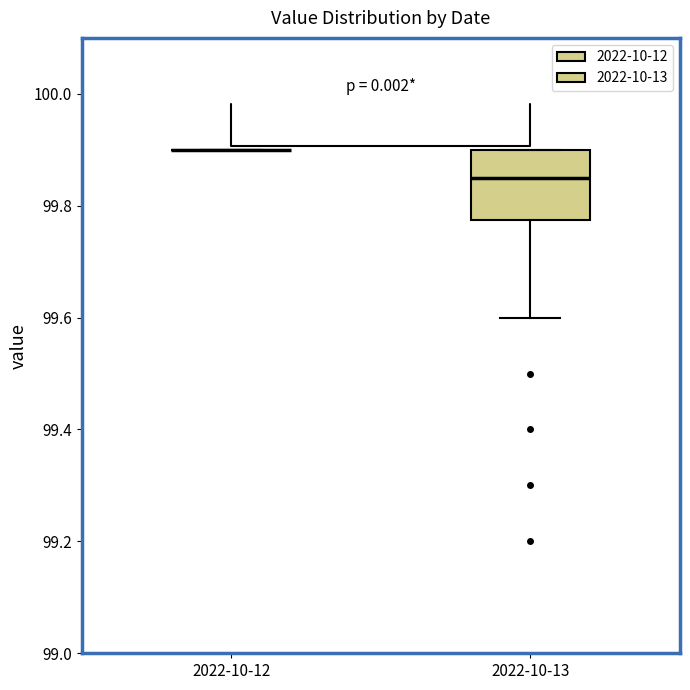

Which box is the tallest, from its lower edge to its upper edge?

2022-10-13